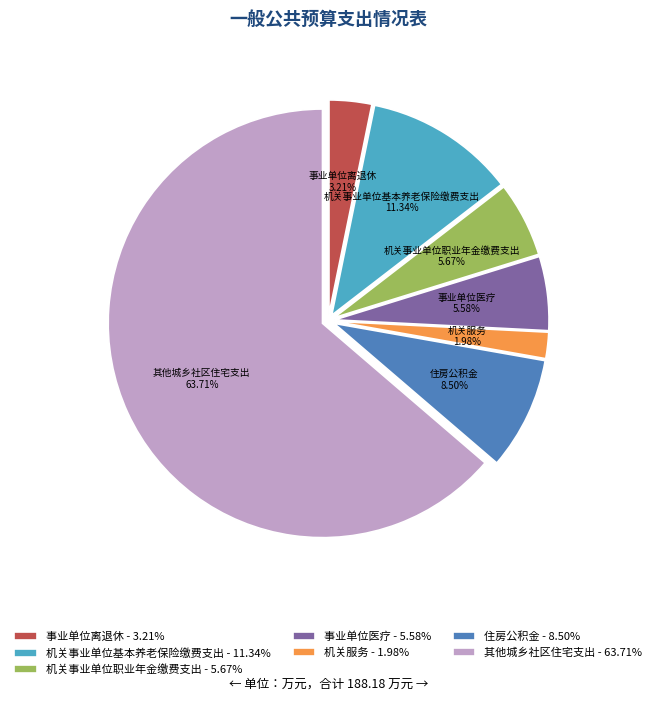

What portion of the pie excludes 机关事业单位基本养老保险缴费支出?

88.7%